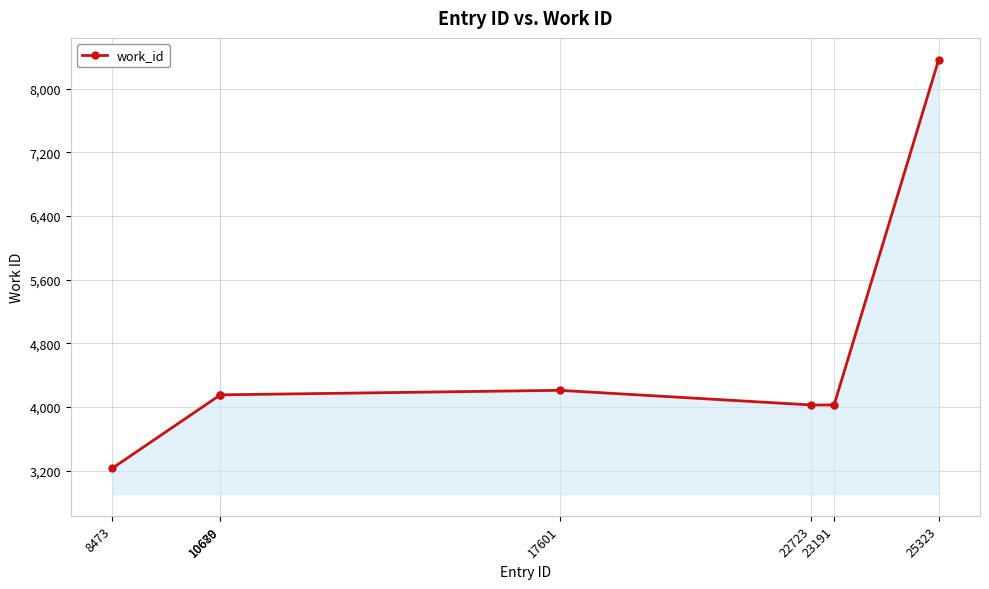

Between 8473 and 10679, which is larger?

10679